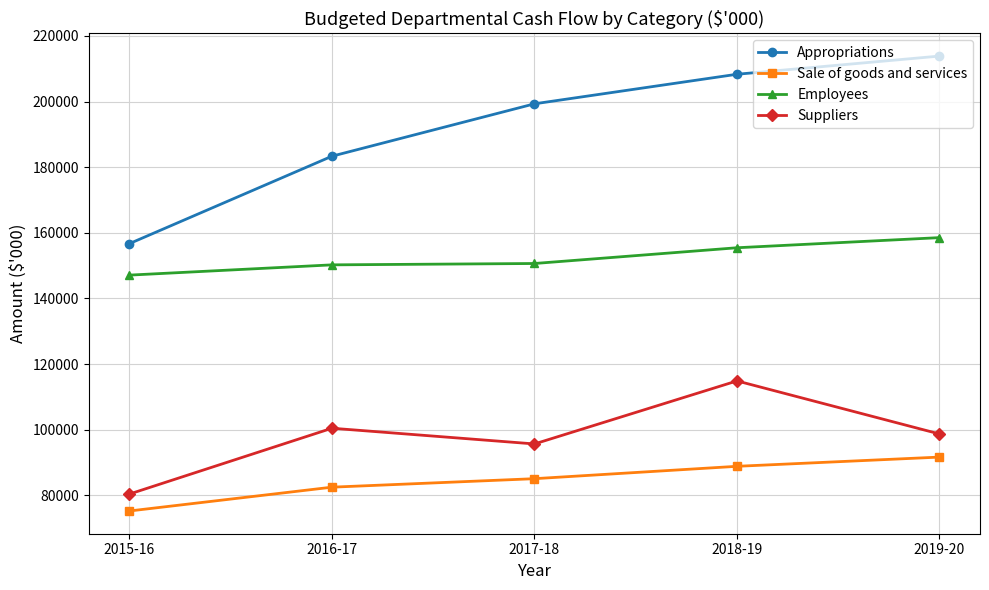

True or false: Suppliers and Appropriations intersect in this chart.

False